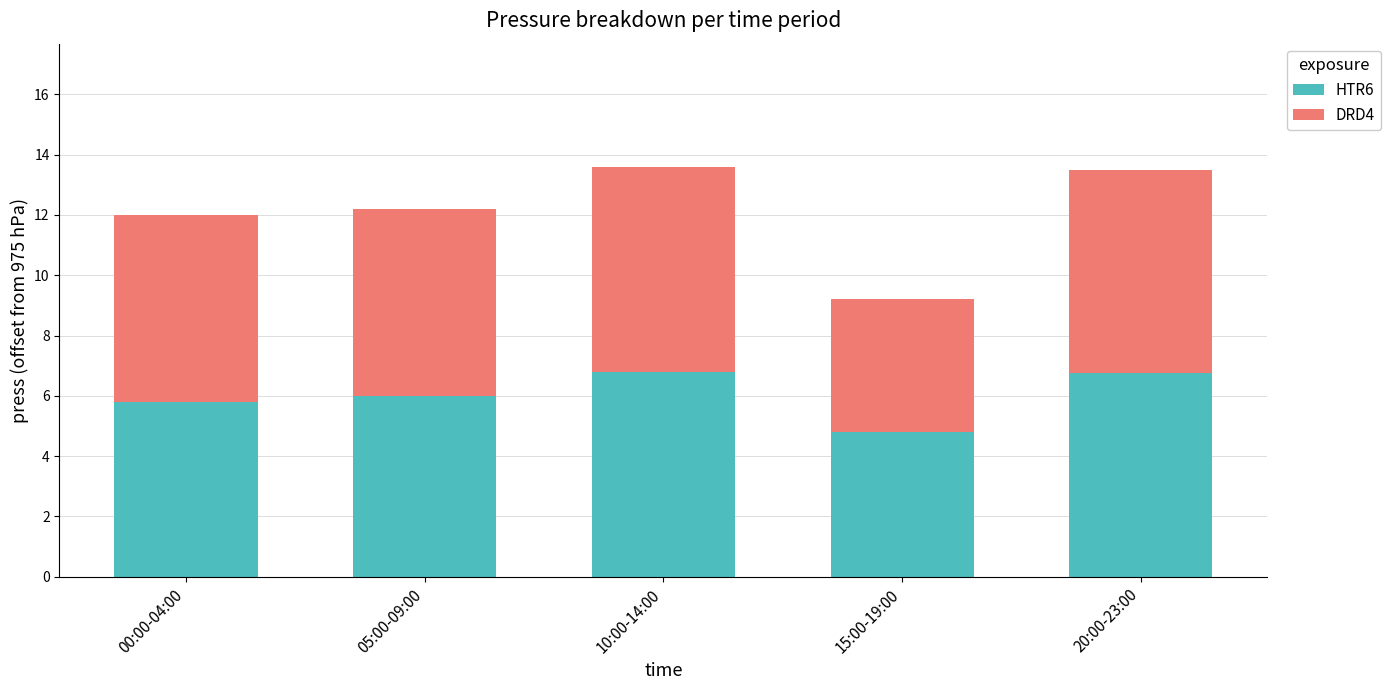

What is the difference between the maximum and minimum values in the HTR6 series?

2.0